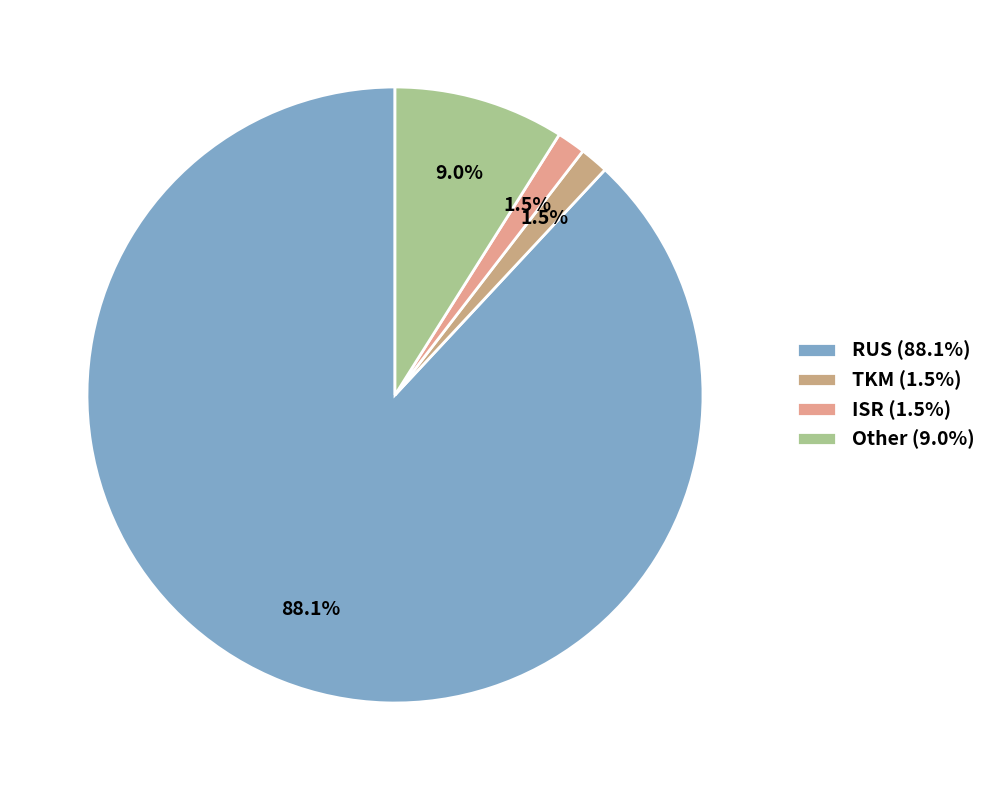

What percentage is the Other slice, to the nearest percent?

9%